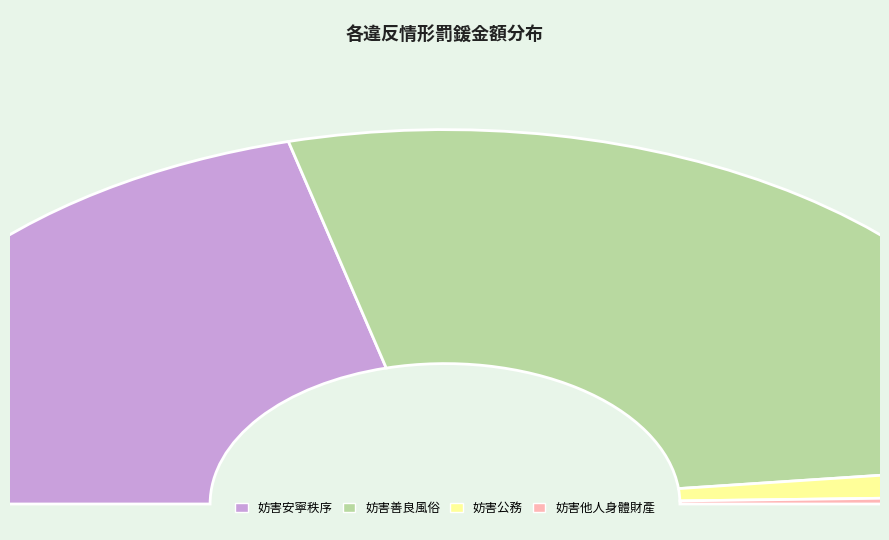

How much of the chart is everything except 妨害安寧秩序?

58.0%